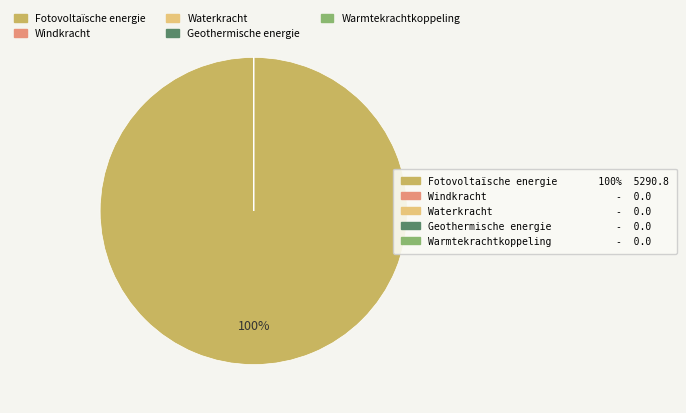

Is there any slice that represents more than half of the pie?

Yes